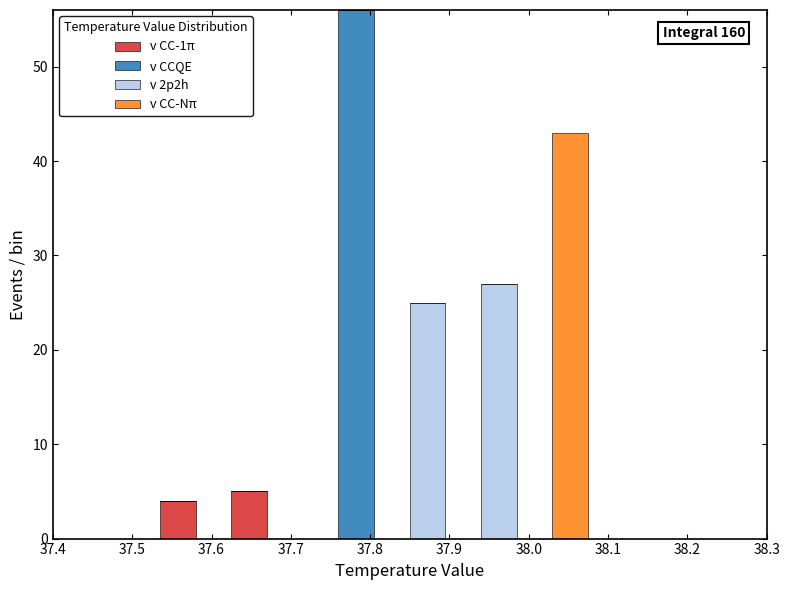

Which range on the x-axis has the tallest stacked bar (by total height)?

37.760 to 37.805